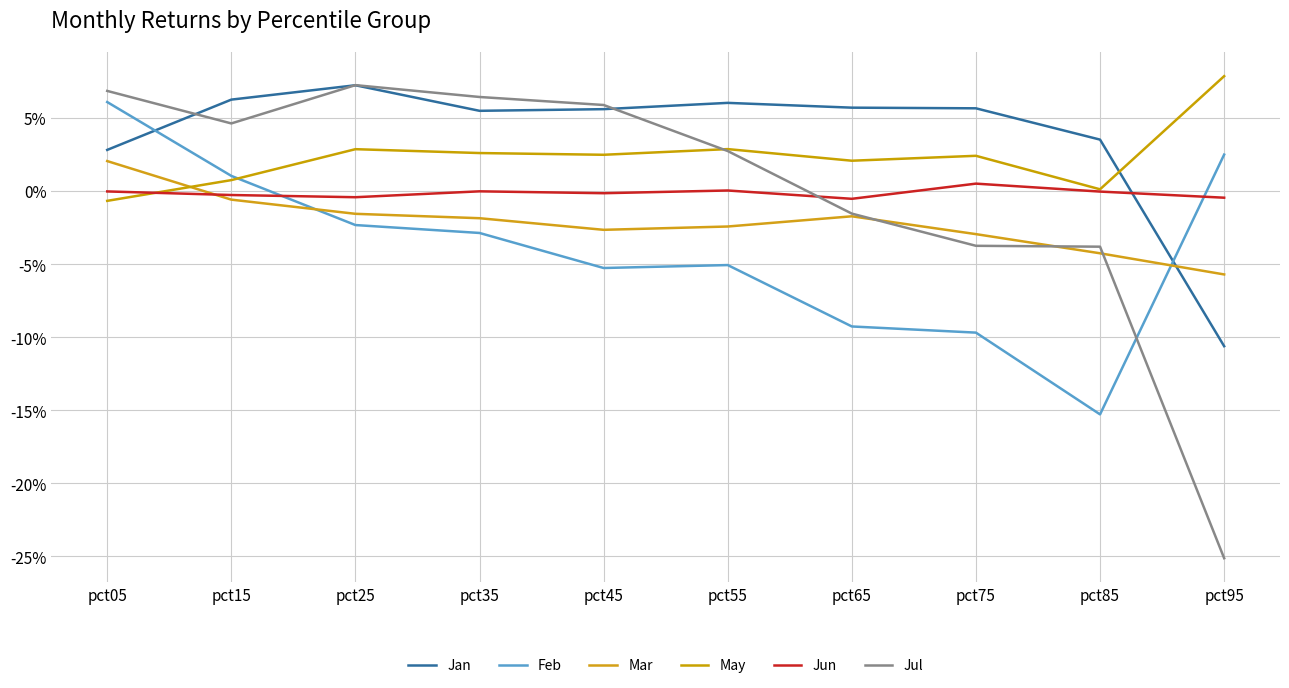

Between pct25 and pct65, which is larger?

pct25